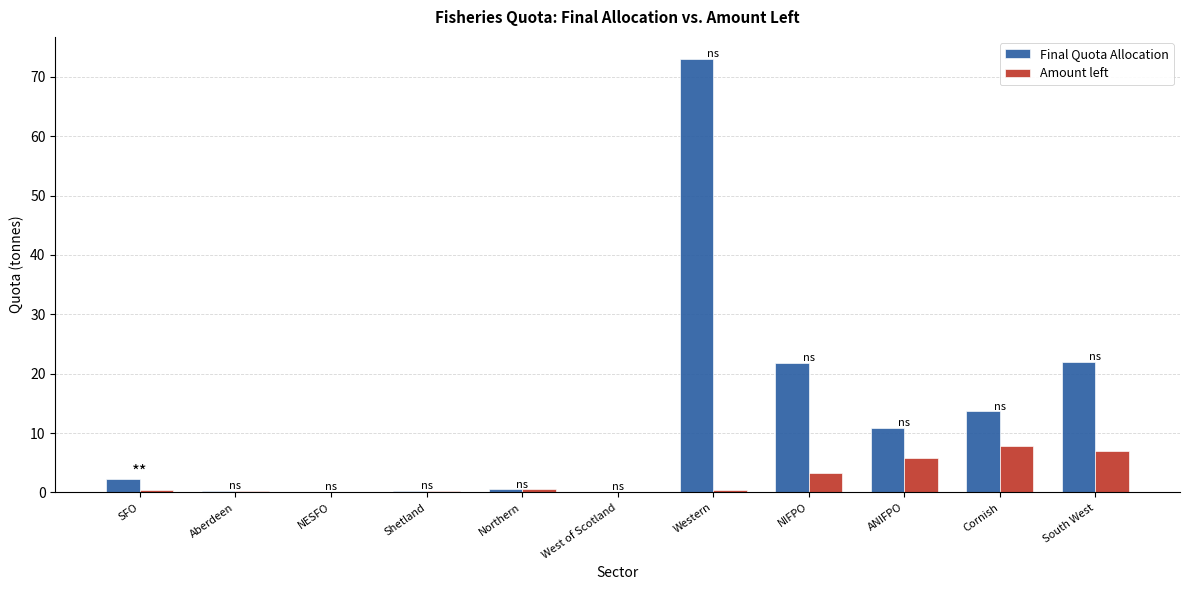

At which category is the sum across all series the highest?

Western